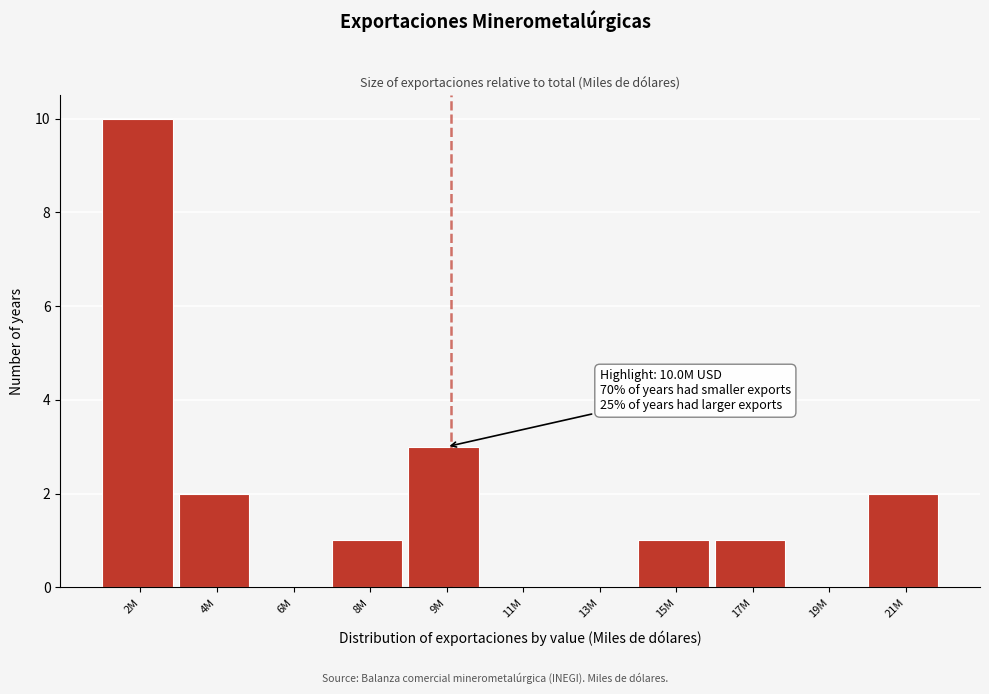

Reading left to right, list all the values displayed in this chart.

2M=10	4M=2	6M=0	8M=1	9M=3	11M=0	13M=0	15M=1	17M=1	19M=0	21M=2